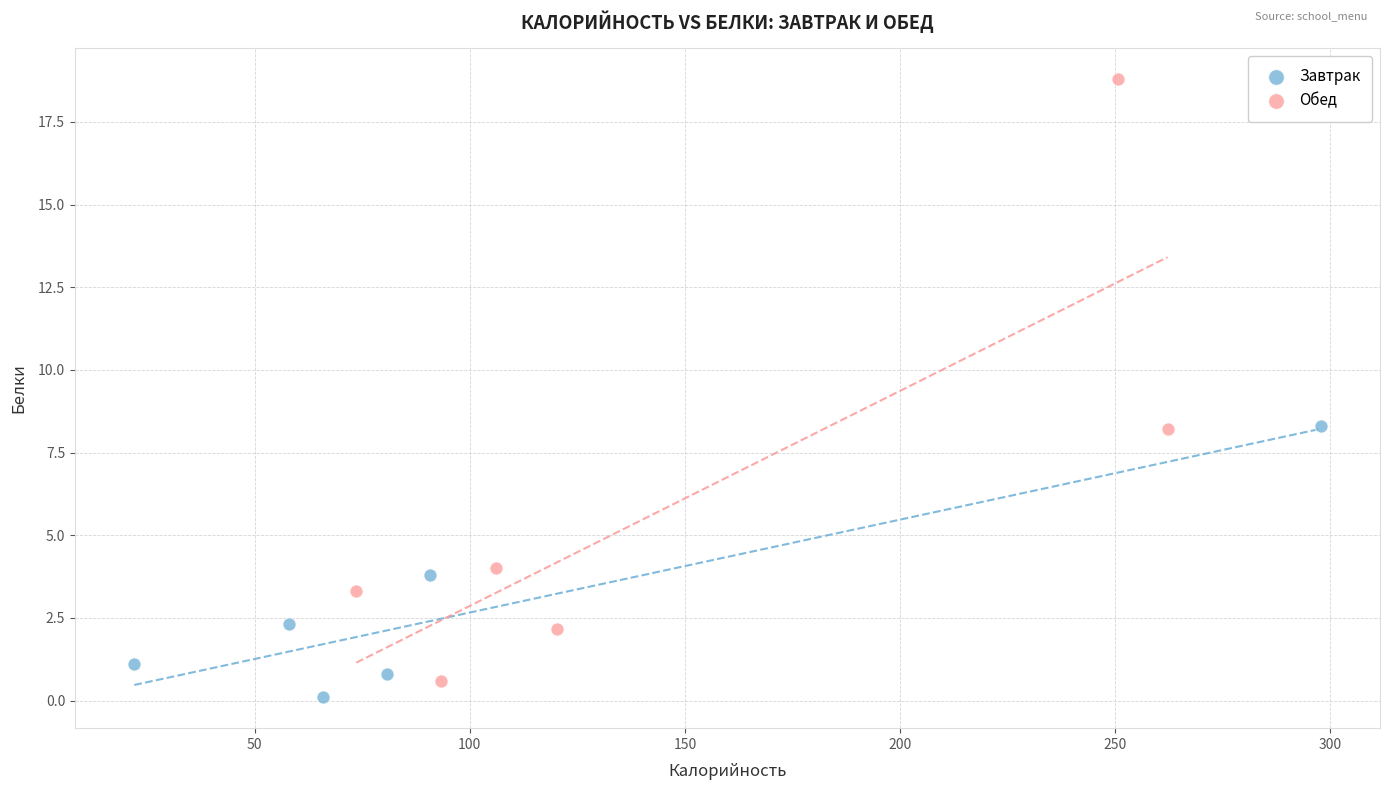

Which series reaches the maximum Y coordinate?

Обед